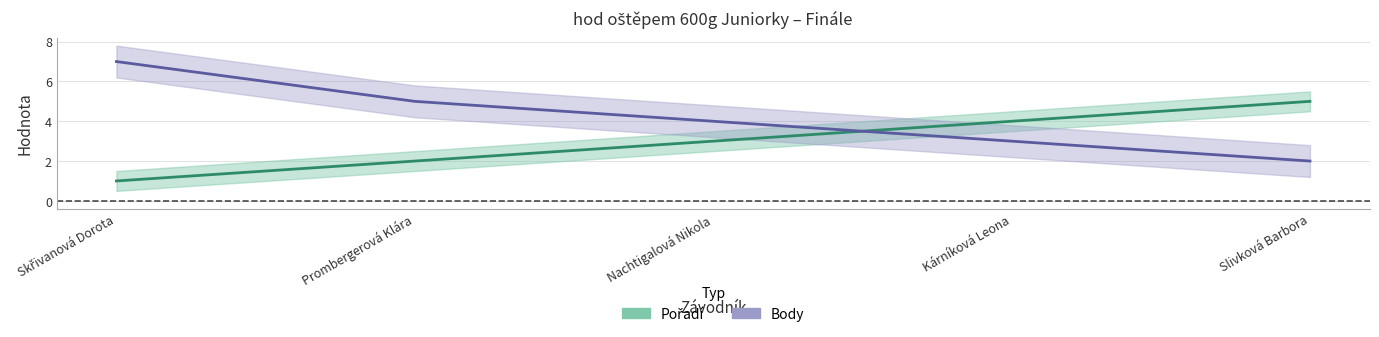

Between Prombergerová Klára and Slivková Barbora, which series saw the biggest shift?

Pořadí